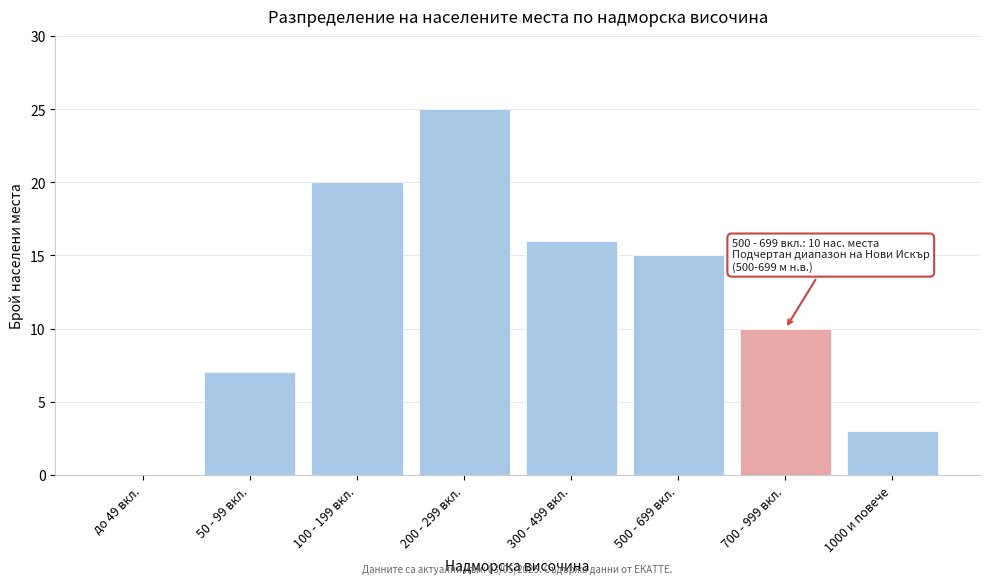

Reading left to right, transcribe all the data shown in this chart.

до 49 вкл.=0	50 - 99 вкл.=7	100 - 199 вкл.=20	200 - 299 вкл.=25	300 - 499 вкл.=16	500 - 699 вкл.=15	700 - 999 вкл.=10	1000 и повече=3